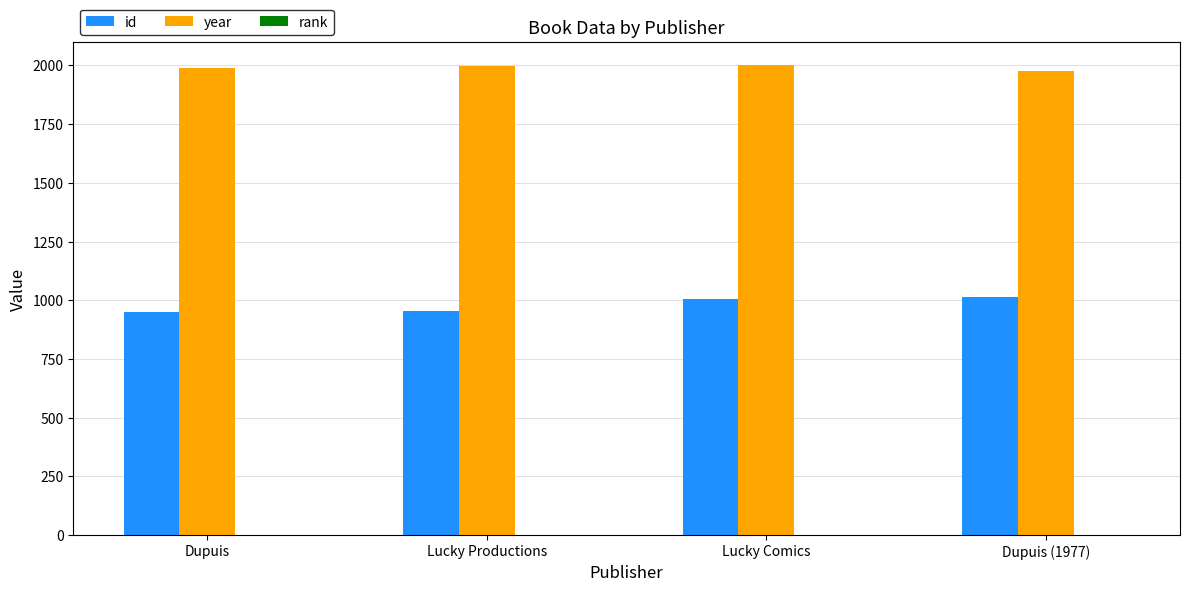

What is the sum of all year values?

7963